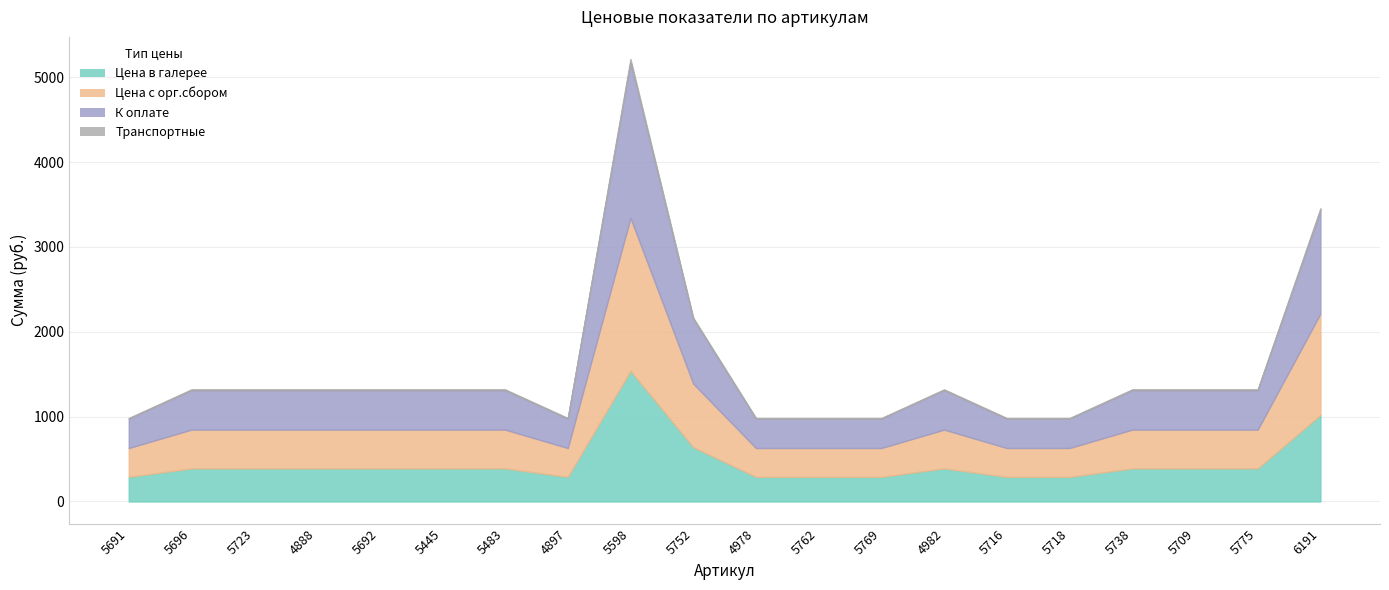

At which category is the sum across all series the highest?

5598